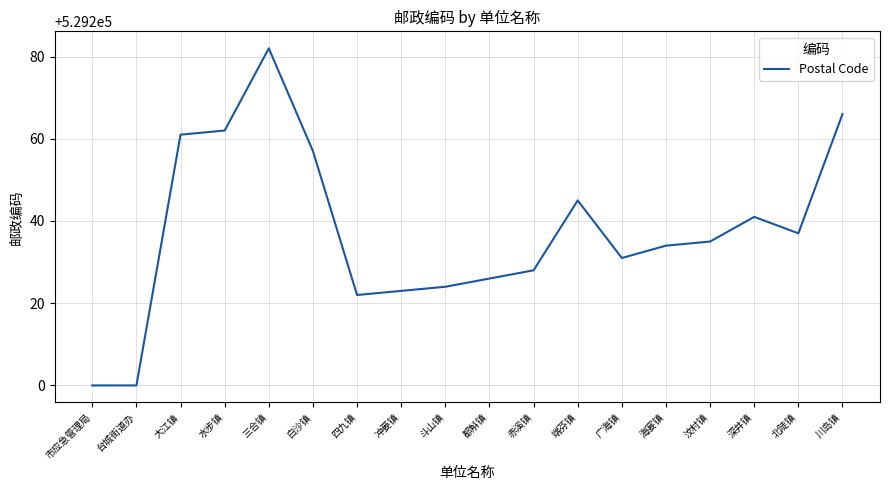

Where does the data first go above 529235?

大江镇